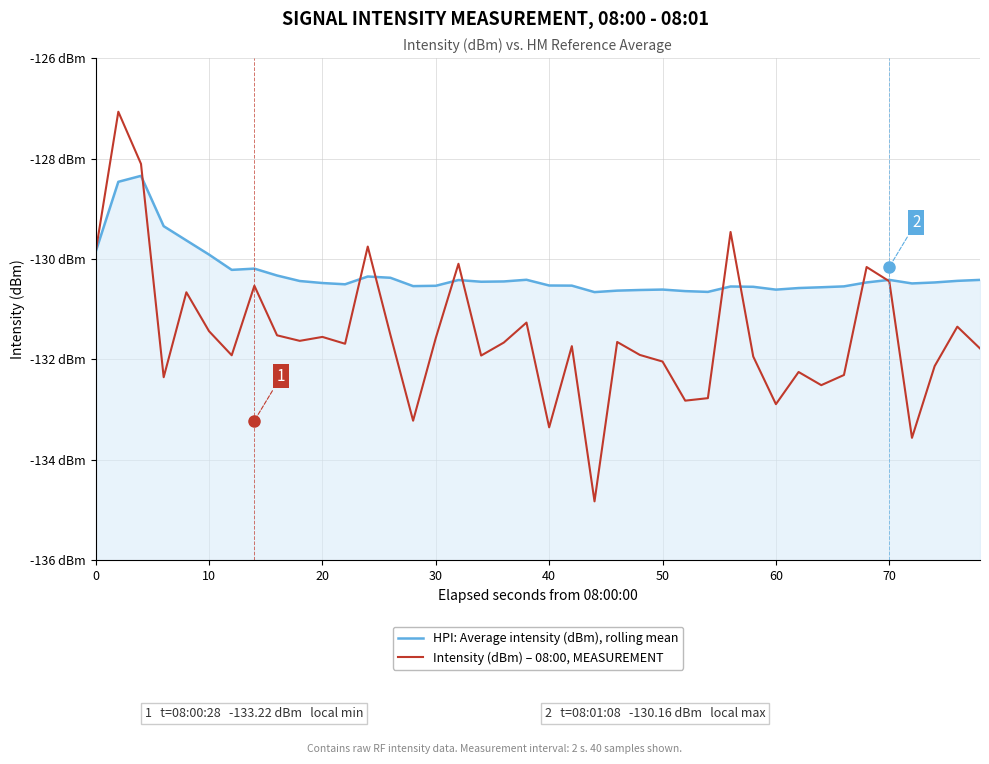

Does the chart have visible grid lines?

Yes